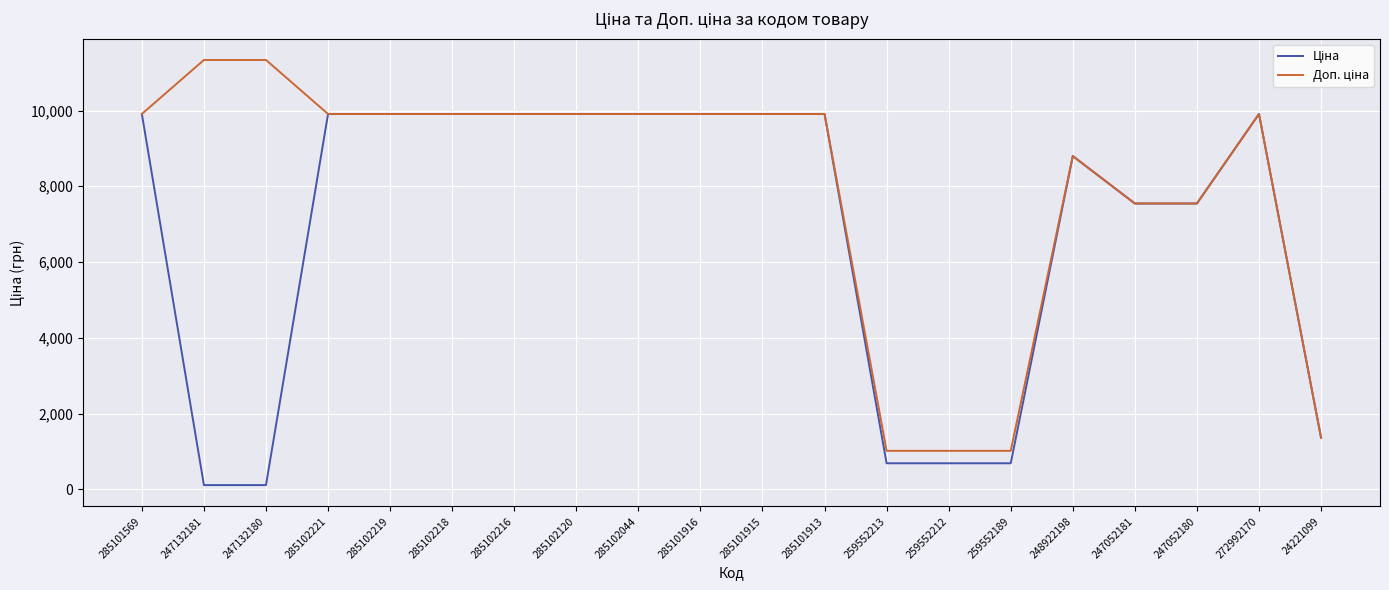

What position from the left is 259552213?

13